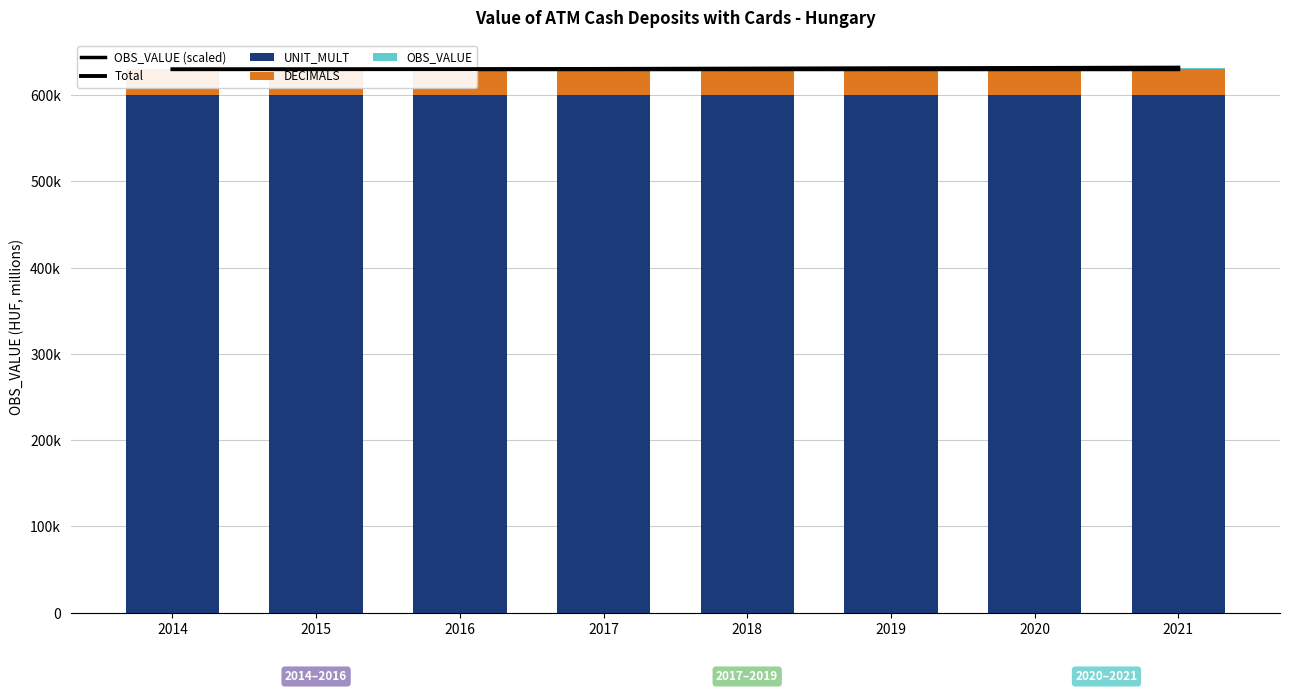

The OBS_VALUE series shows 818.7 at 2021. True or false?

False